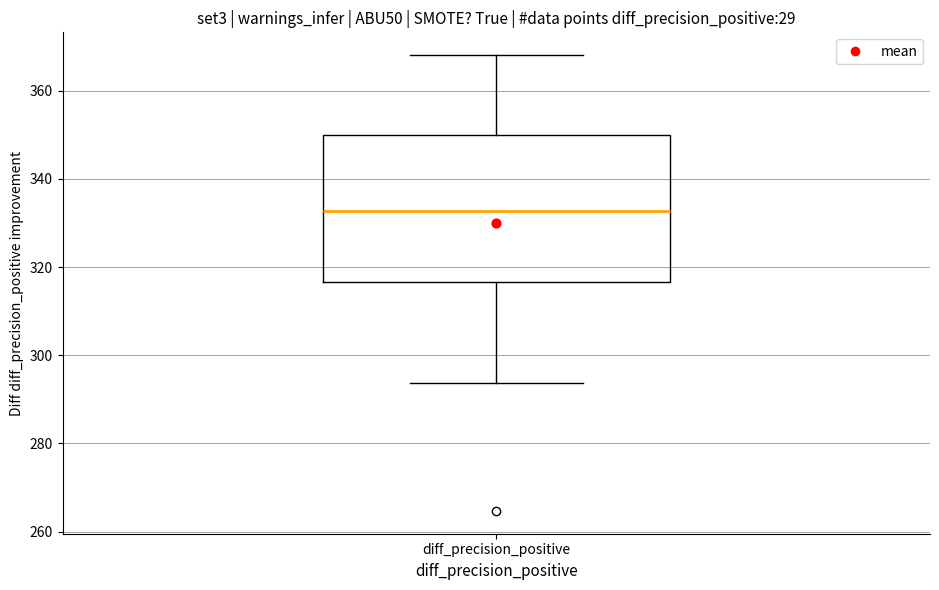

Read this box plot against the y-axis: the position of the median line, the range covered by the box, and the ends of both whiskers. The values are not printed on the chart, so give them approximately, as read against the axis.

median 332, box 316 to 350, whiskers 294 to 368